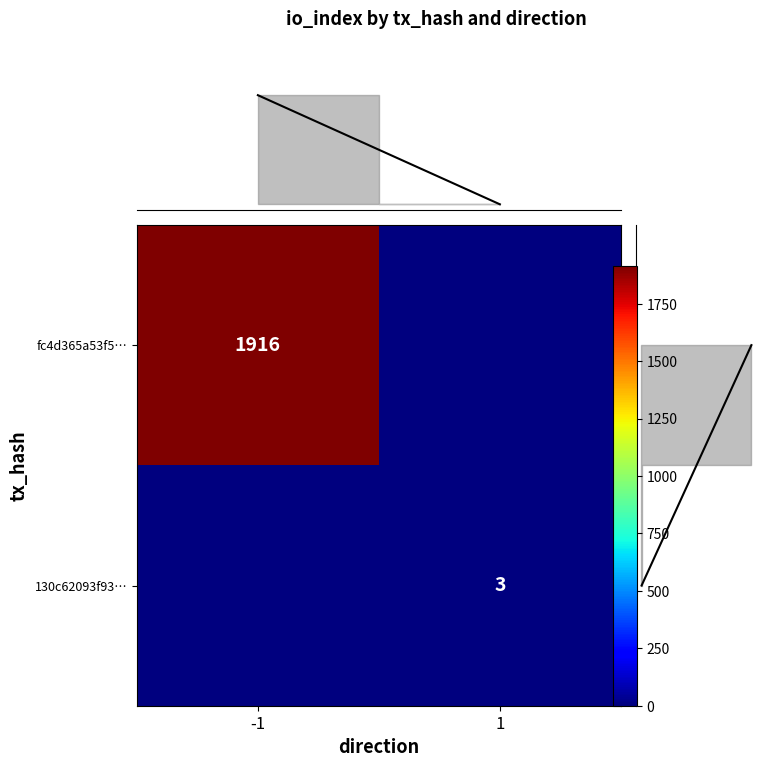

Is it true that fc4d365a53f5… equals 0 at 1?

True